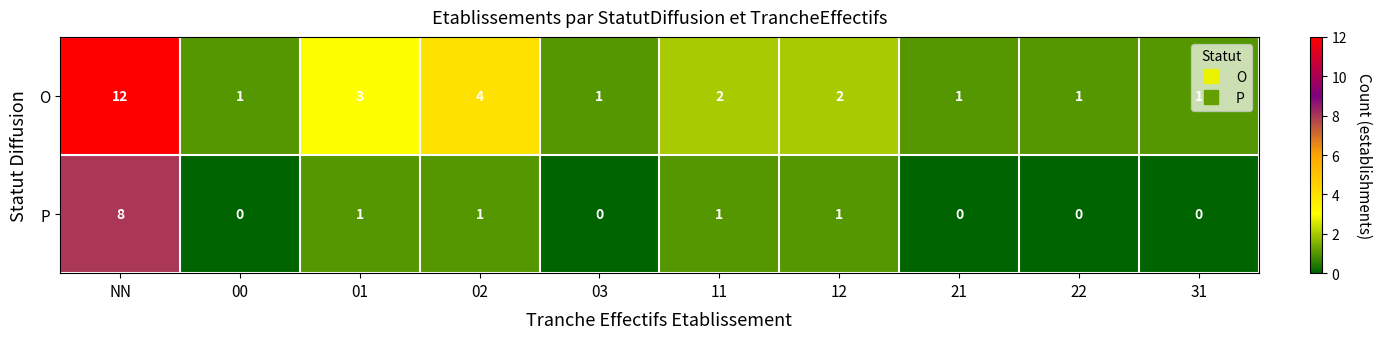

Rank the series by their average value, from lowest to highest.

P, O